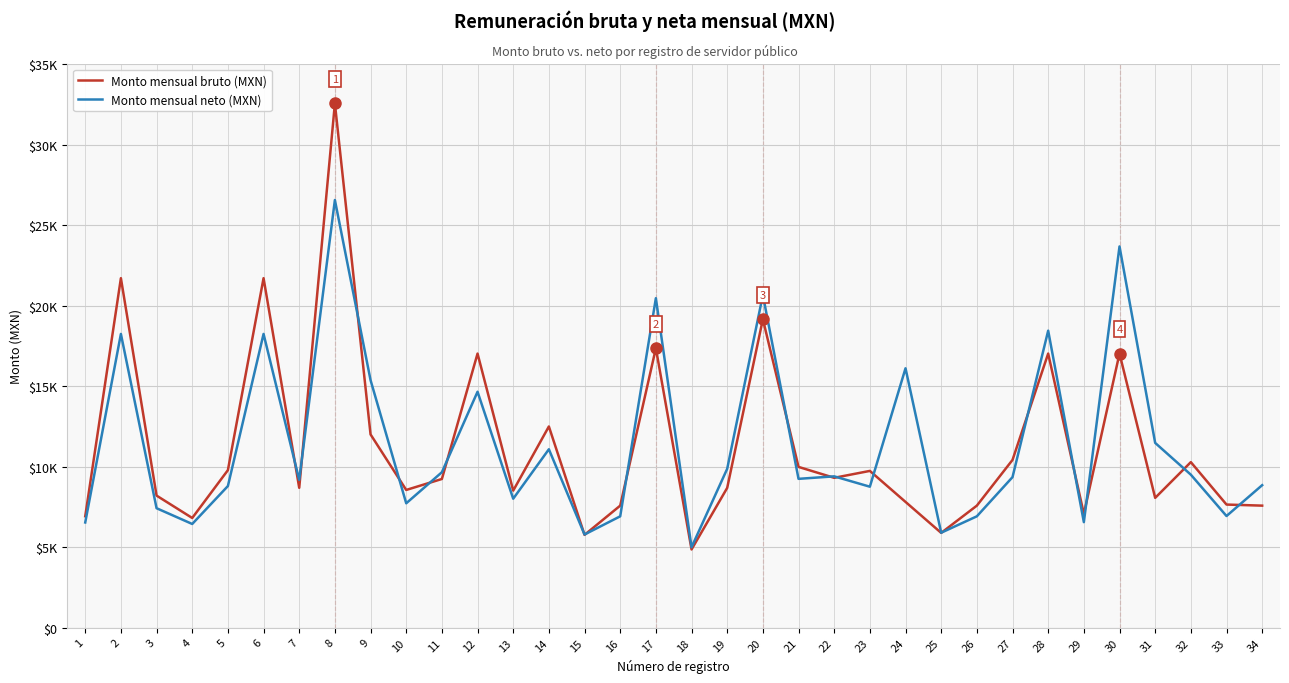

What is the lowest value of the Monto mensual neto (MXN) series?

4989.8